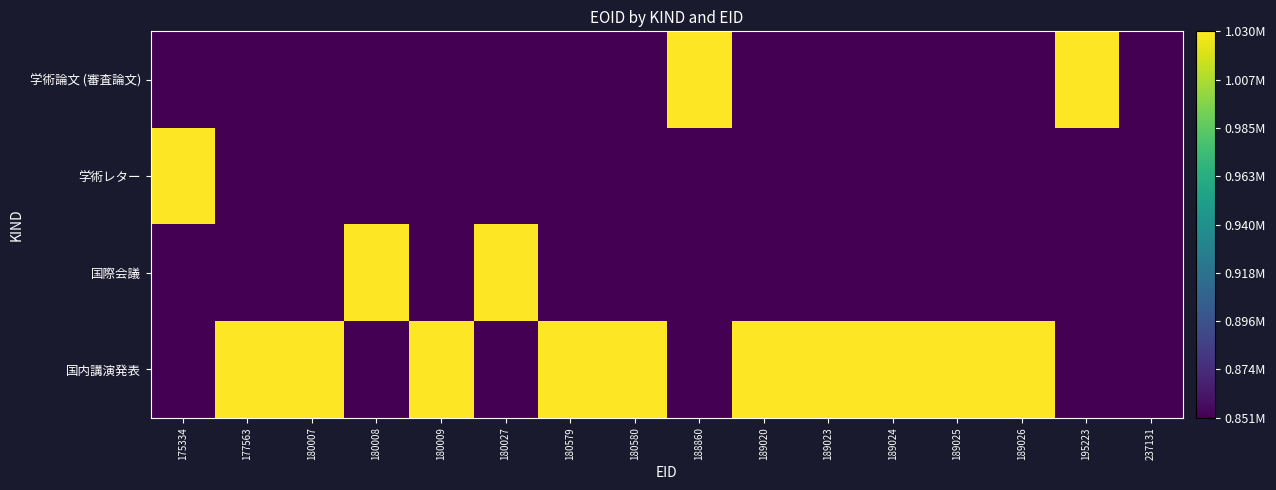

Which series has the largest total across all categories?

国内講演発表